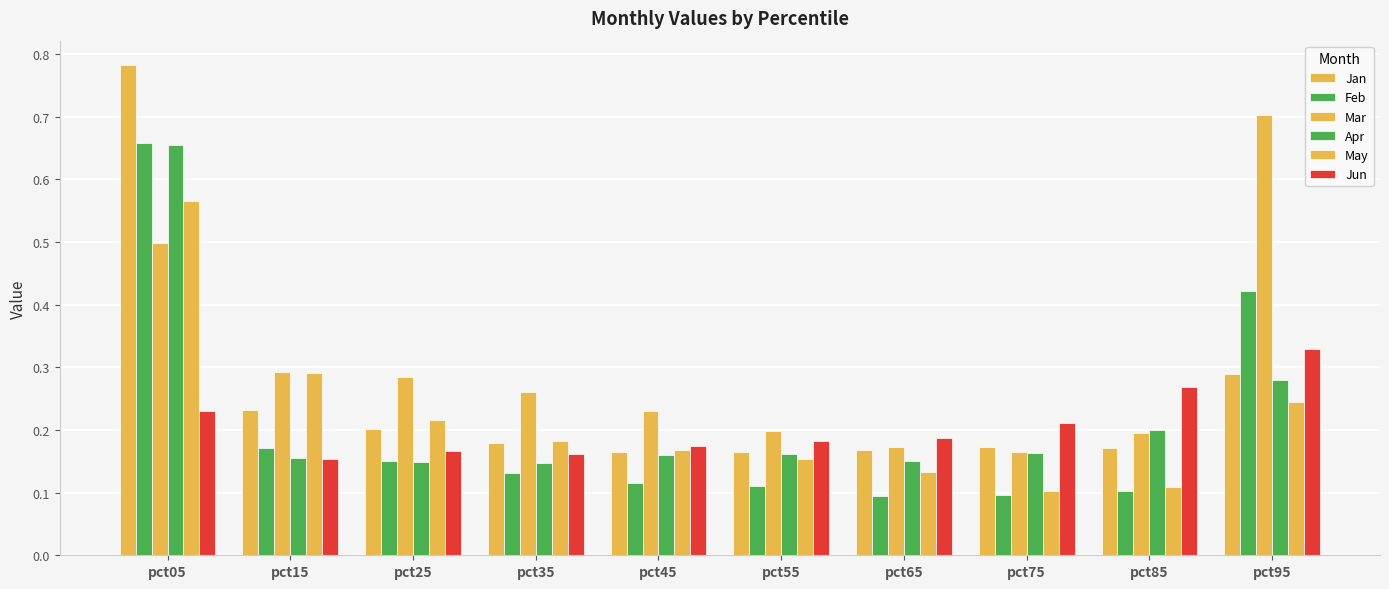

How many bars are there in total?

60